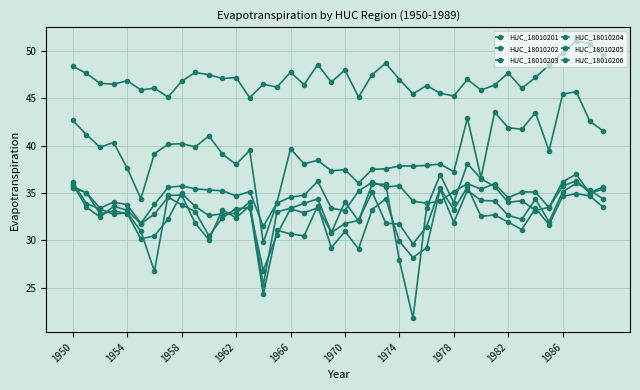

What is the difference between the maximum and minimum values in the HUC_18010204 series?

4.8